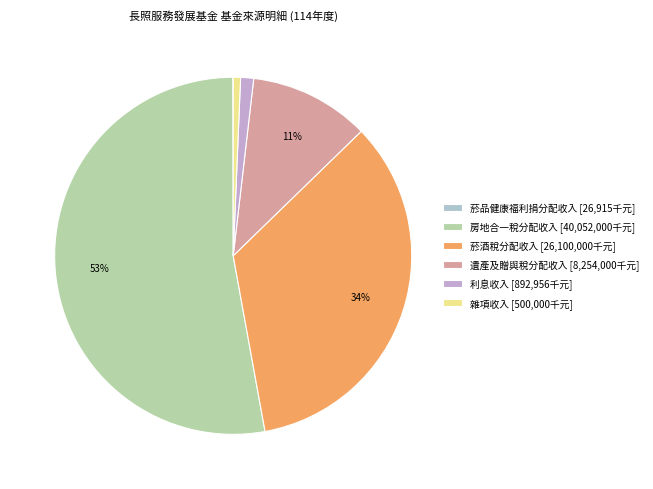

How much of the chart is everything except 遺產及贈與稅分配收入?

89.1%